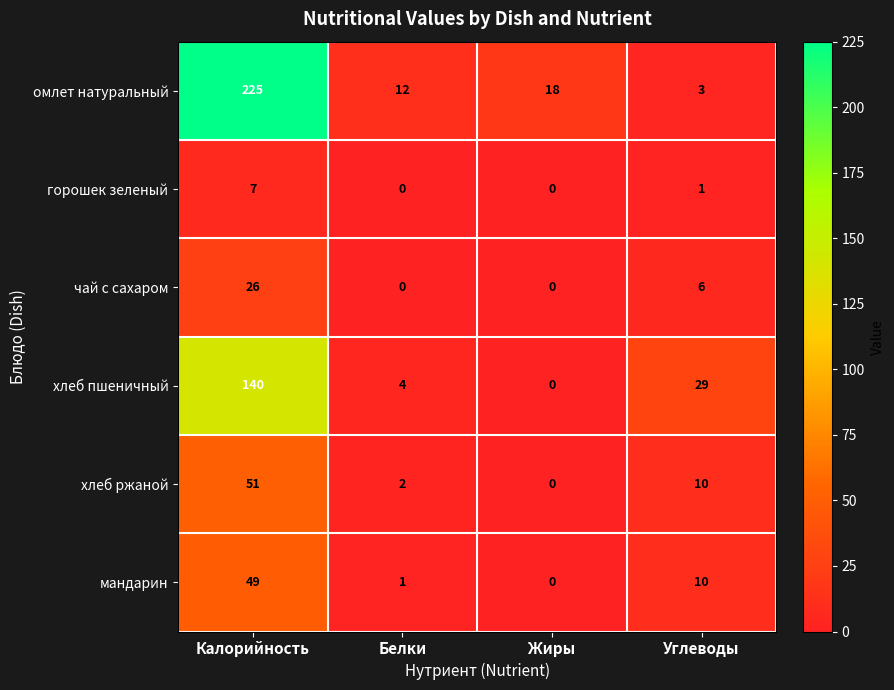

Which category has the highest value across all series?

Калорийность